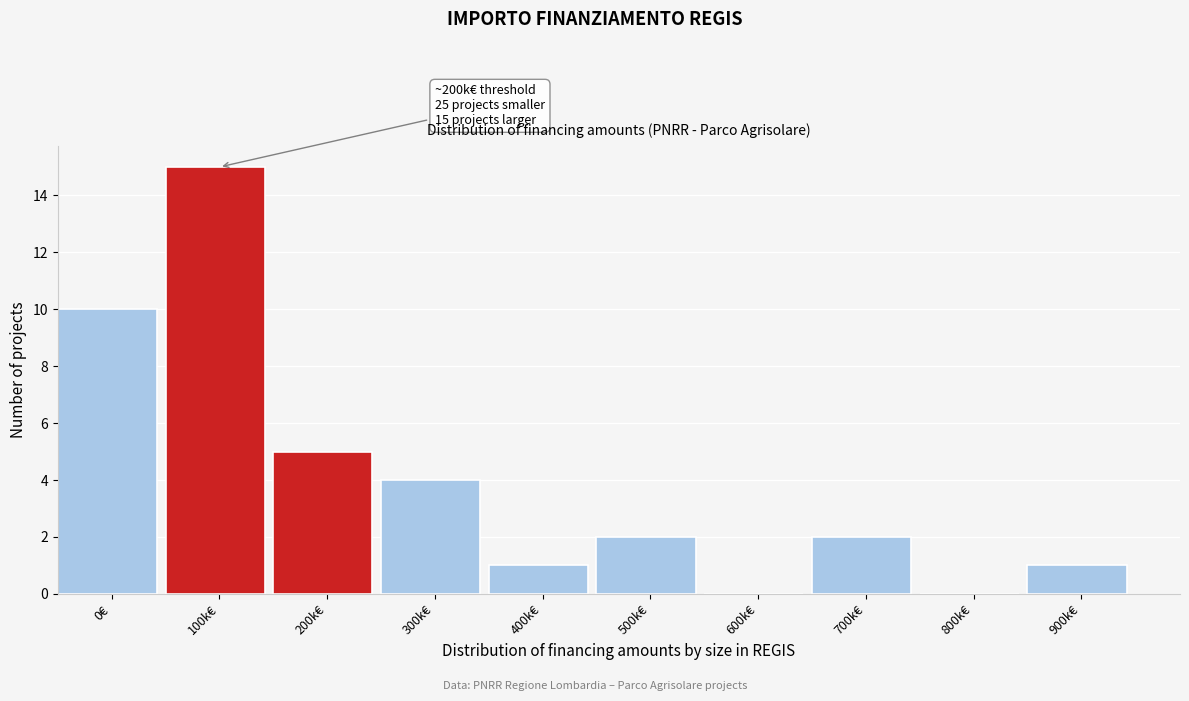

Reading left to right, transcribe all the data shown in this chart.

0€=10	100k€=15	200k€=5	300k€=4	400k€=1	500k€=2	600k€=0	700k€=2	800k€=0	900k€=1